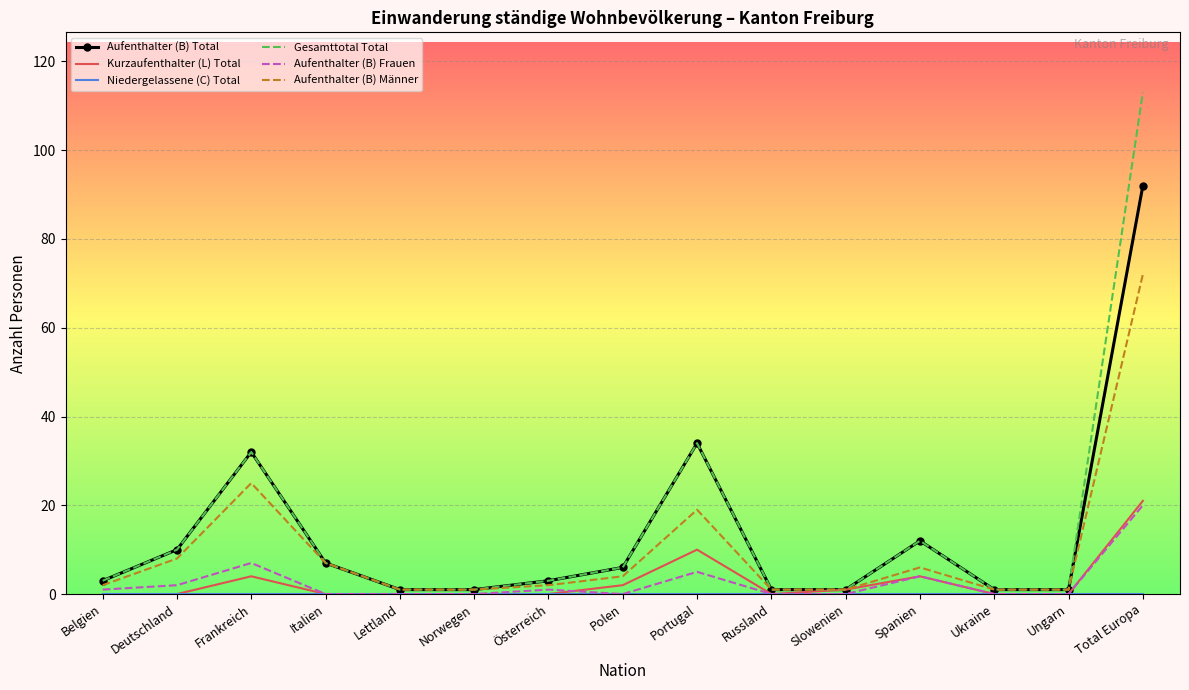

Is it true that Aufenthalter (B) Frauen equals 20 at Total Europa?

True